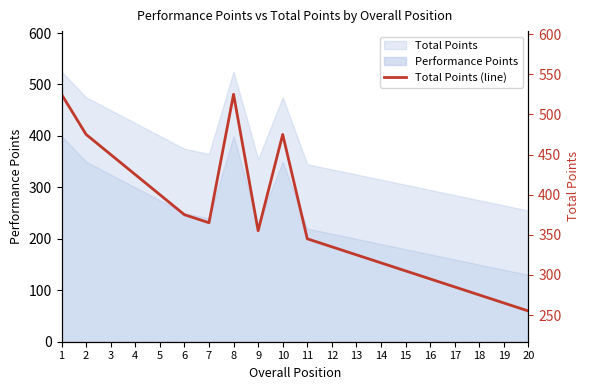

How many interior local peaks (higher than both neighbors) does the data have?

2